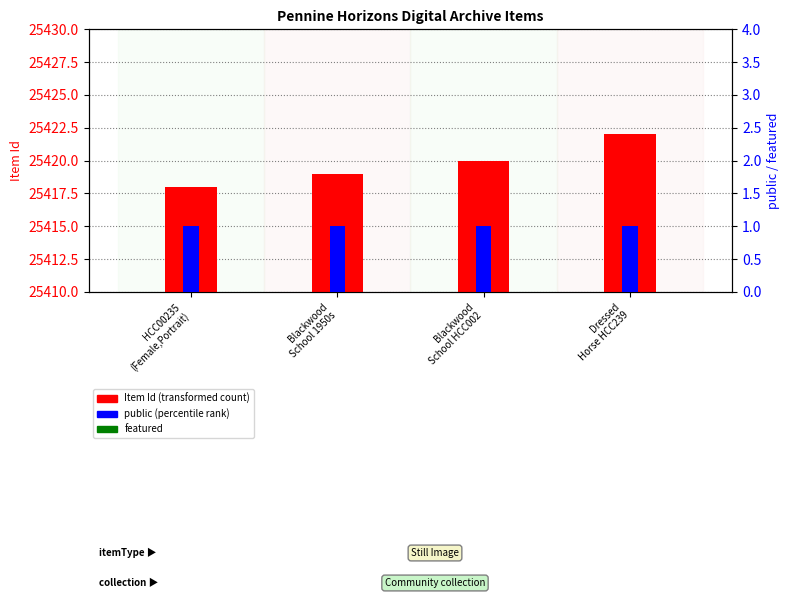

At which category does the chart reach its peak across all series?

Dressed
Horse HCC239